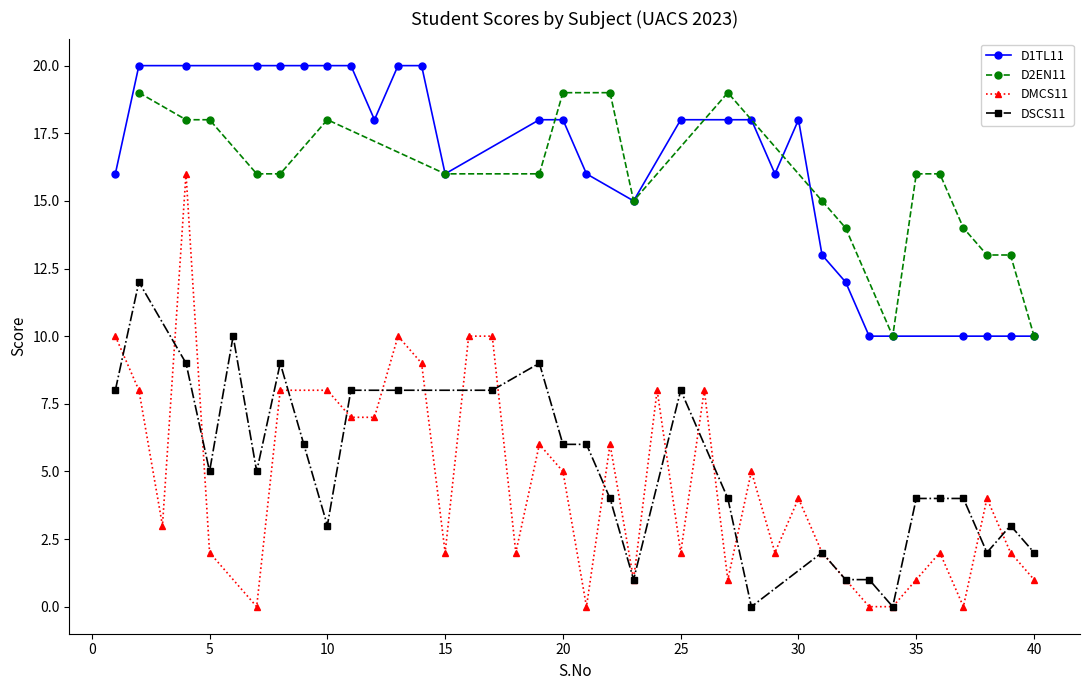

Is it true that D1TL11 equals 28 at 30?

False